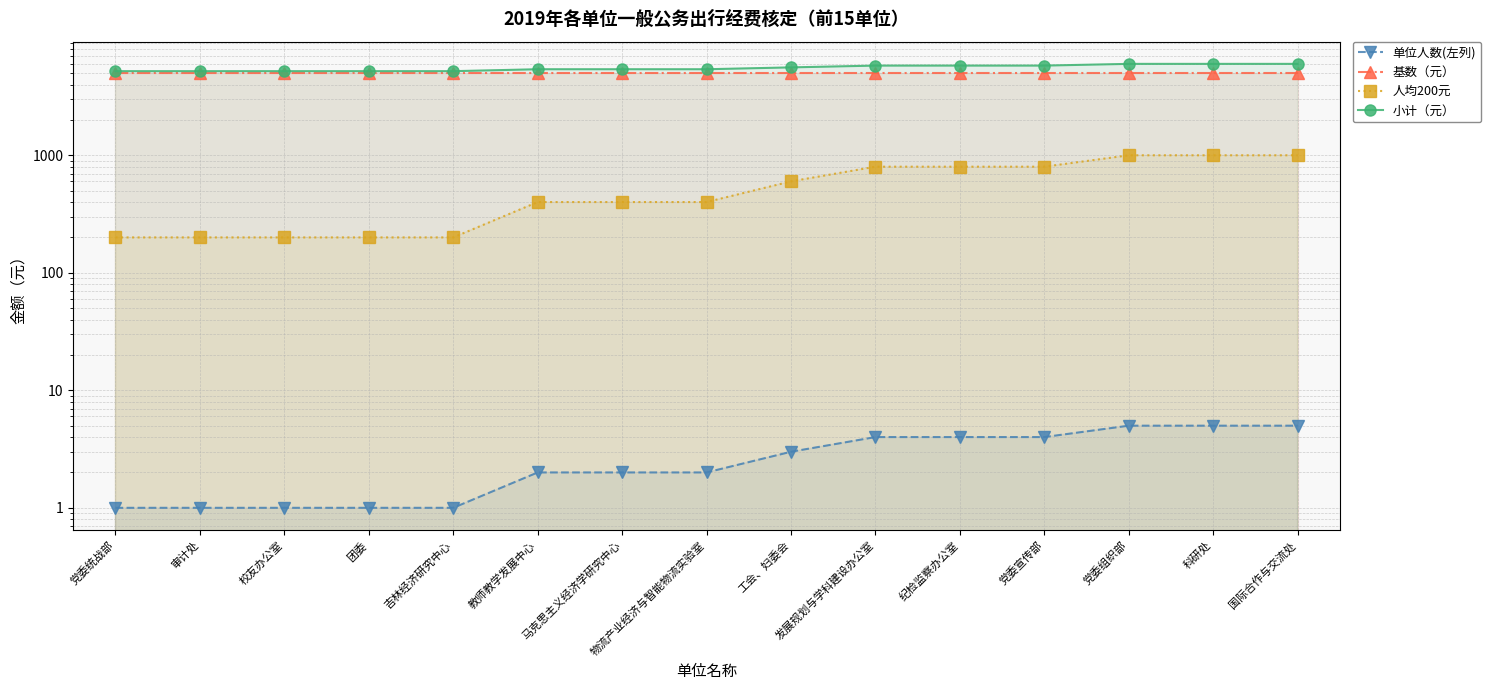

At 党委宣传部, list the series in order from largest to smallest.

小计（元）, 基数（元）, 人均200元, 单位人数(左列)